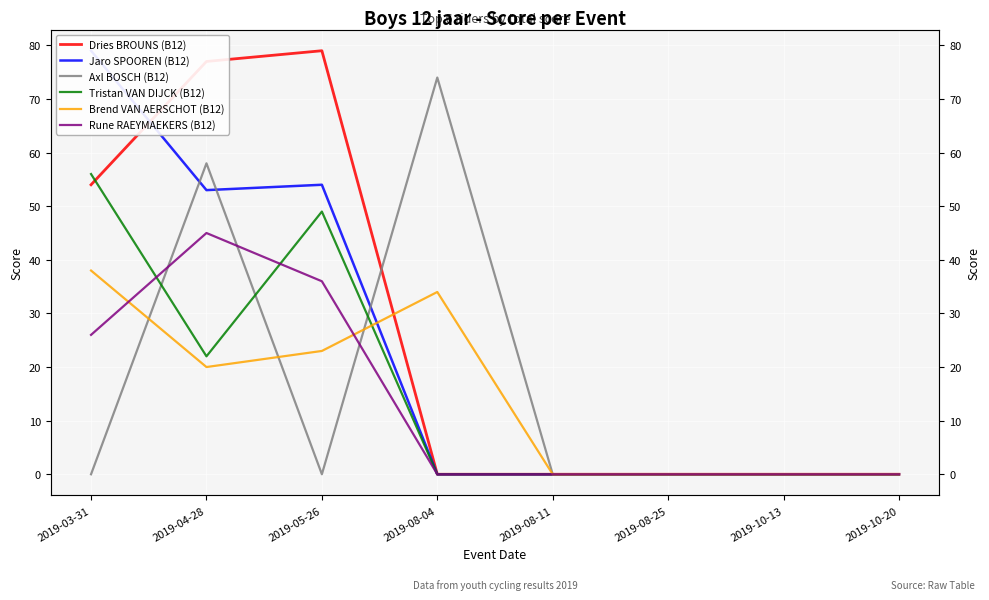

Which label corresponds to the smallest value in the chart?

2019-08-04